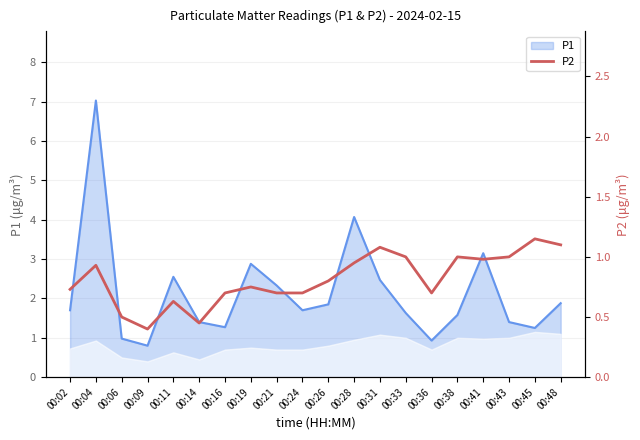

True or false: P1 has a value of 1.7 at 00:02.

True